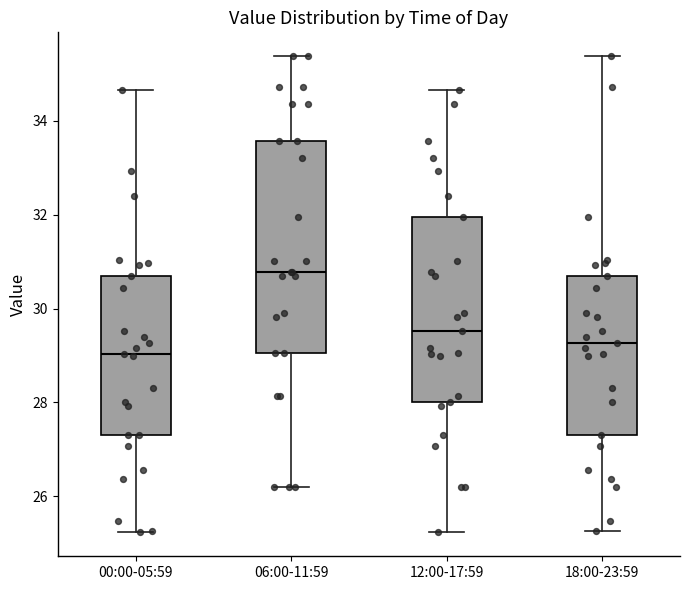

Which box is the tallest, from its lower edge to its upper edge?

06:00-11:59